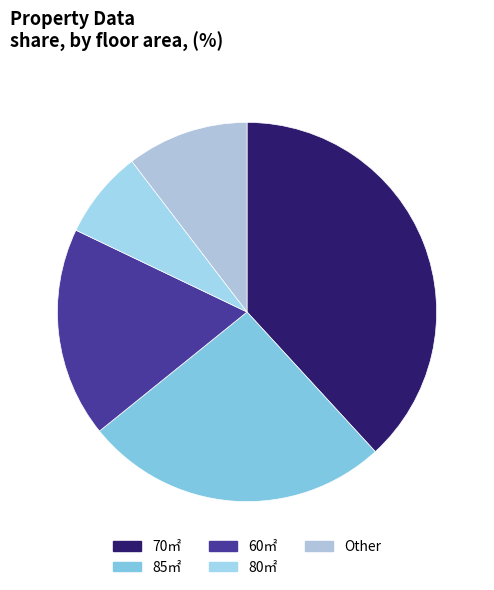

How many slices are in this pie chart?

5